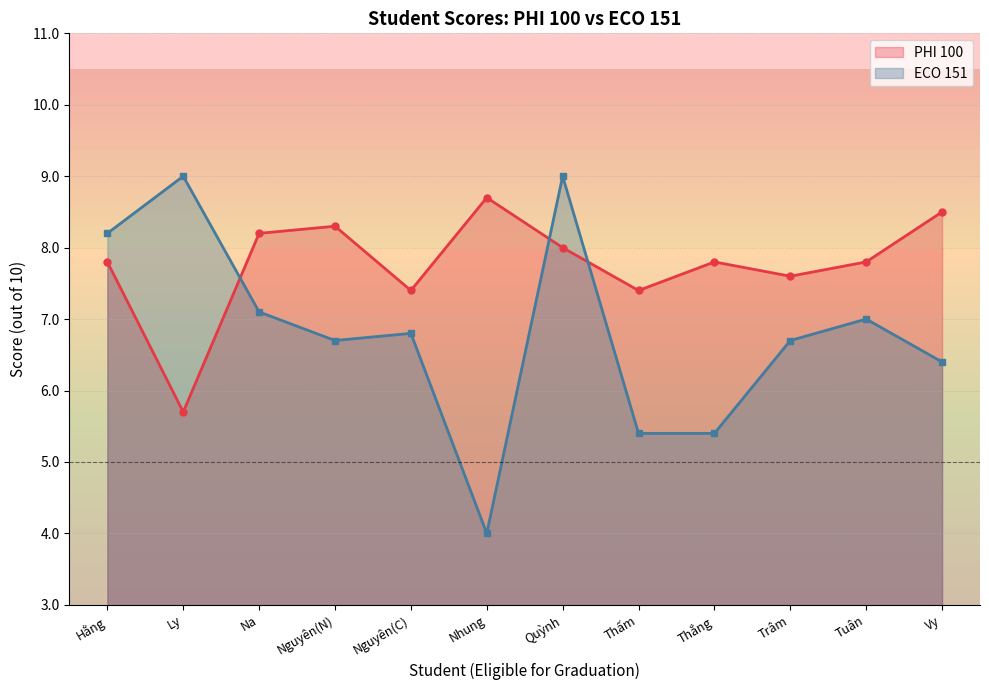

Which category has the lowest value in the PHI 100 series?

Ly